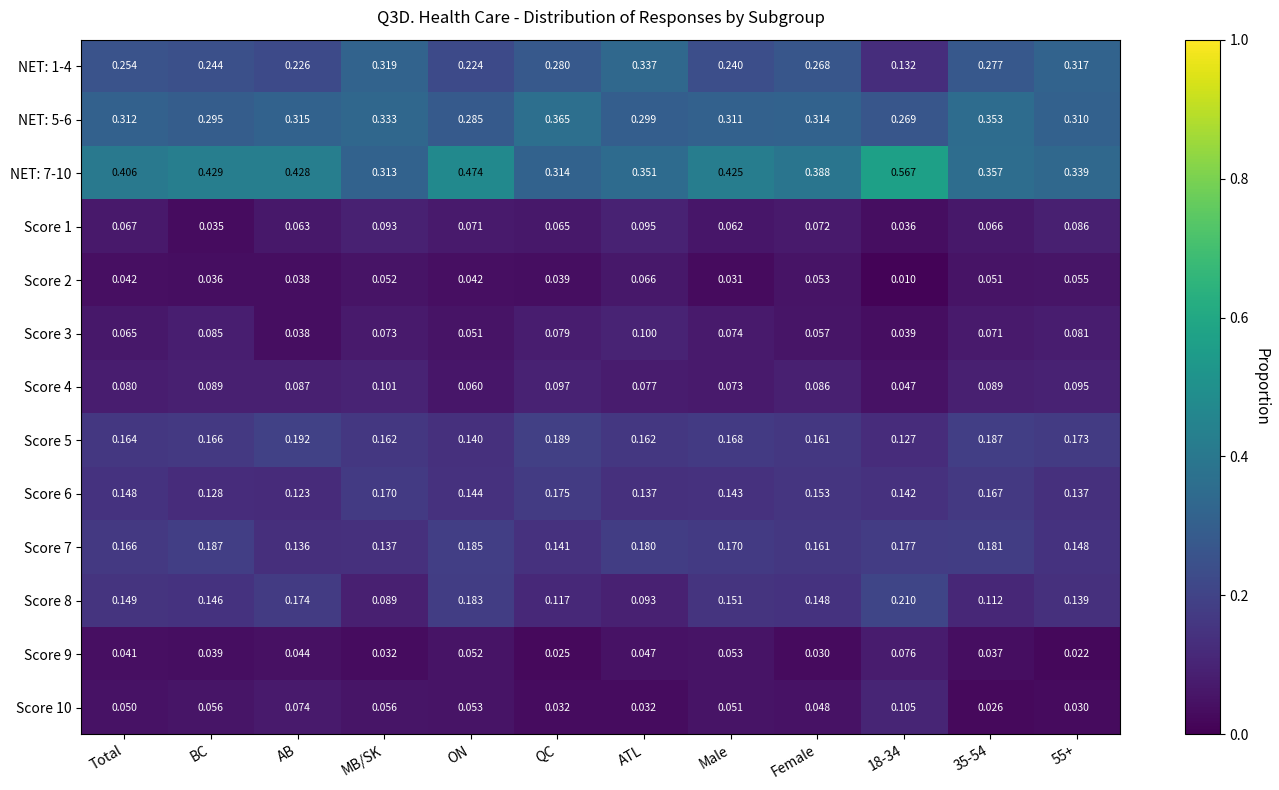

Which category has the highest value in the NET: 5-6 series?

QC